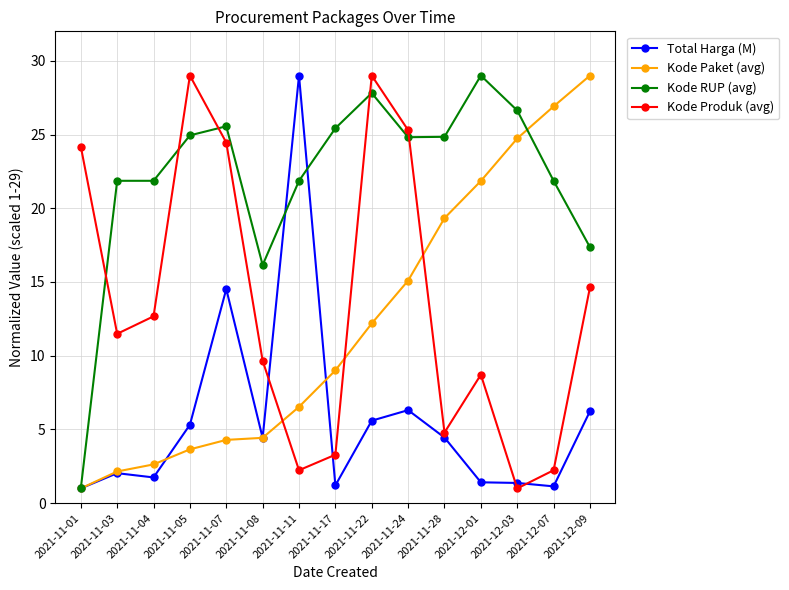

At how many categories does at least one series exceed 24?

12